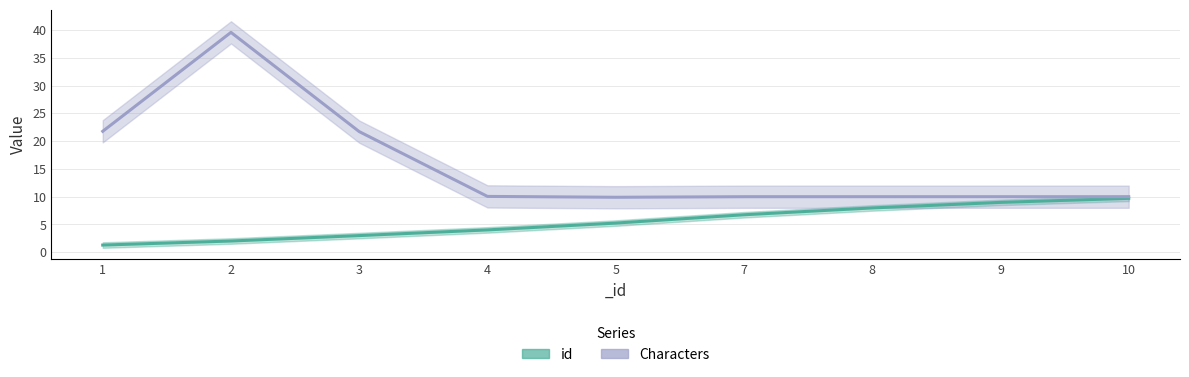

At which category does the chart reach its peak across all series?

2